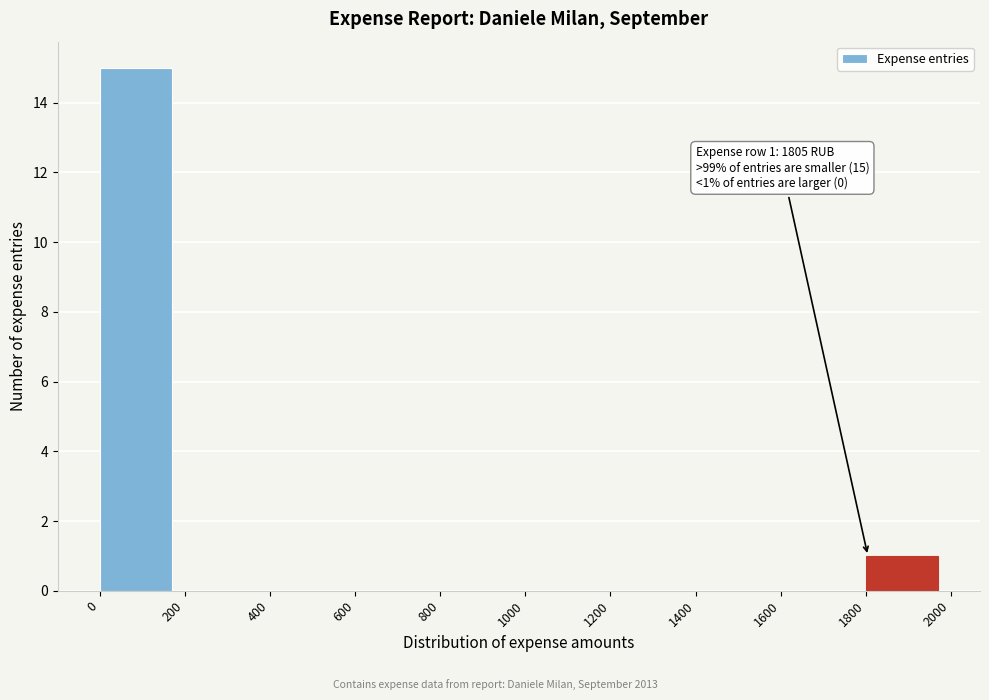

Which range on the x-axis has the tallest bar?

0 to 200